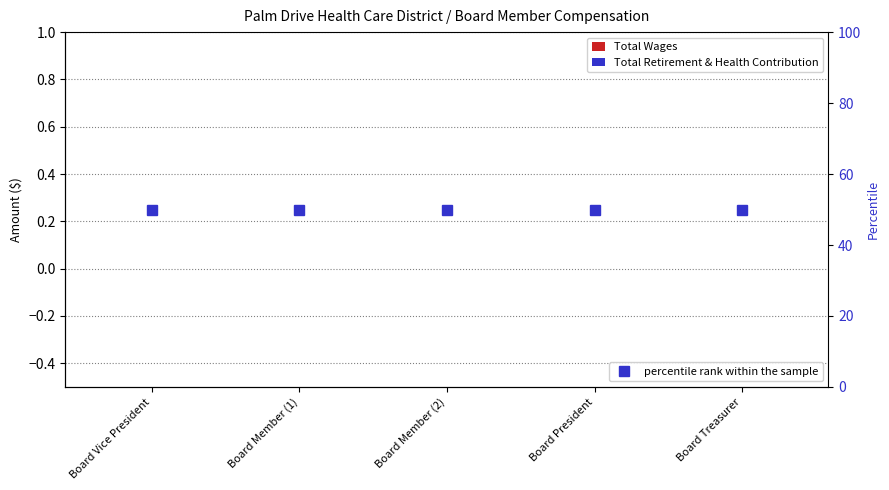

How many distinct data groups are displayed?

3